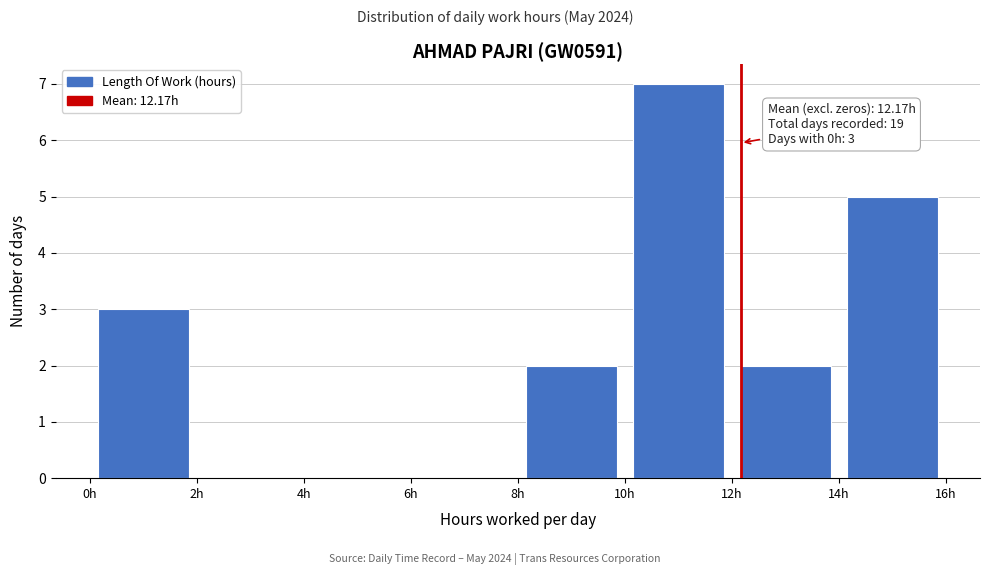

Which range on the x-axis has the tallest bar?

10 to 12